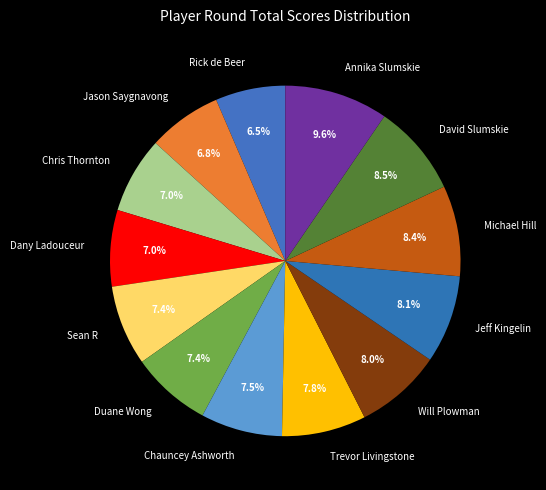

How many segments does this pie chart have?

13